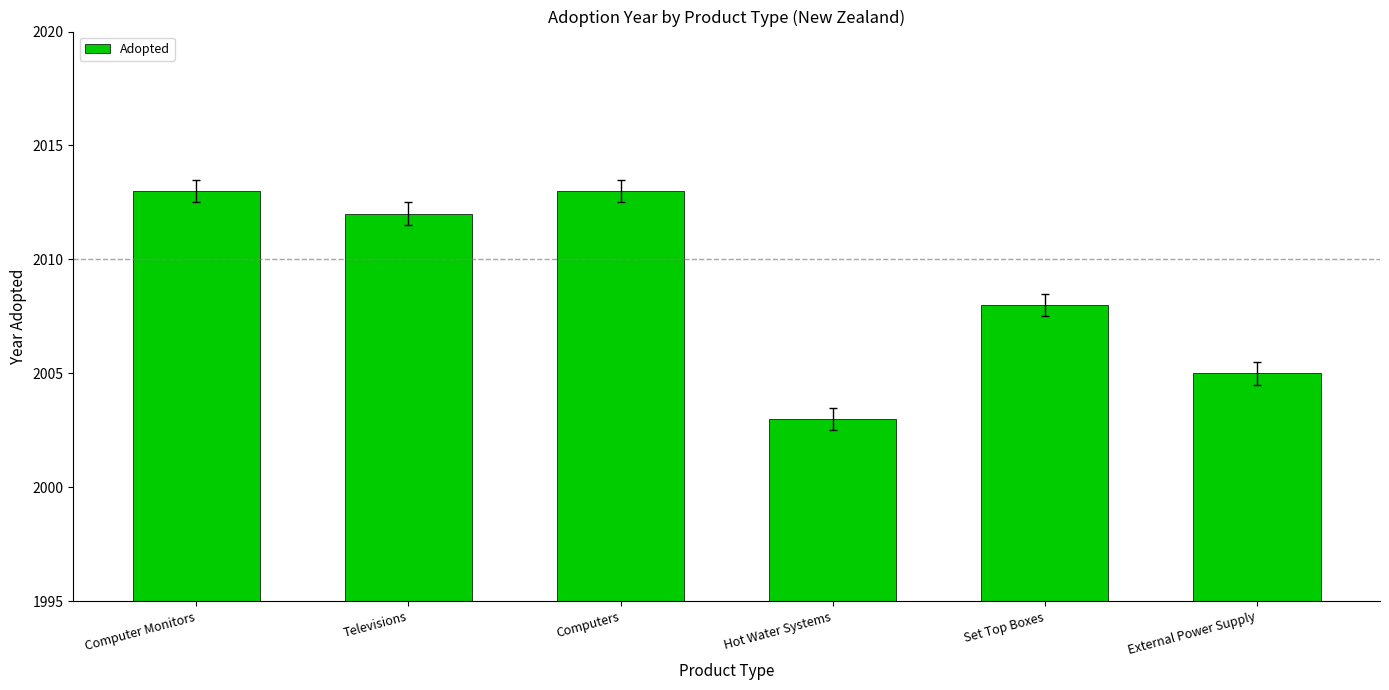

Which has a higher value, Computer Monitors or Set Top Boxes?

Computer Monitors